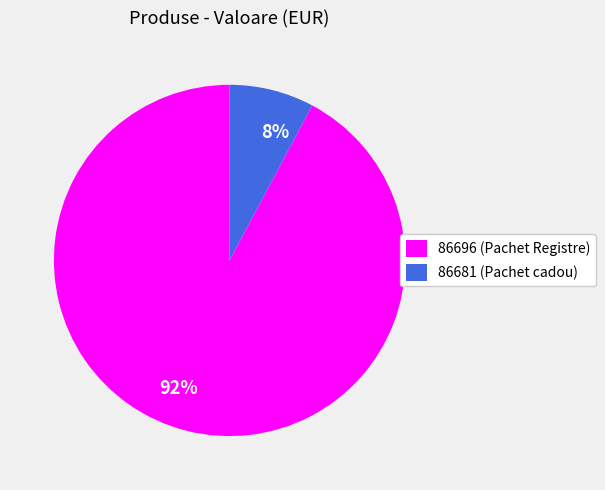

Do 86681 (Pachet cadou) and 86696 (Pachet Registre) together represent more than half of the pie?

Yes